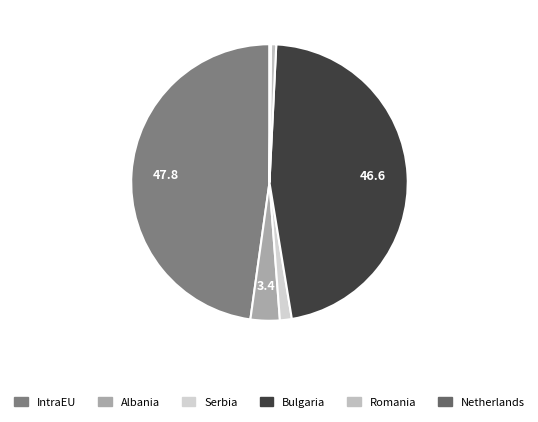

True or false: IntraEU accounts for 48% of the total.

True